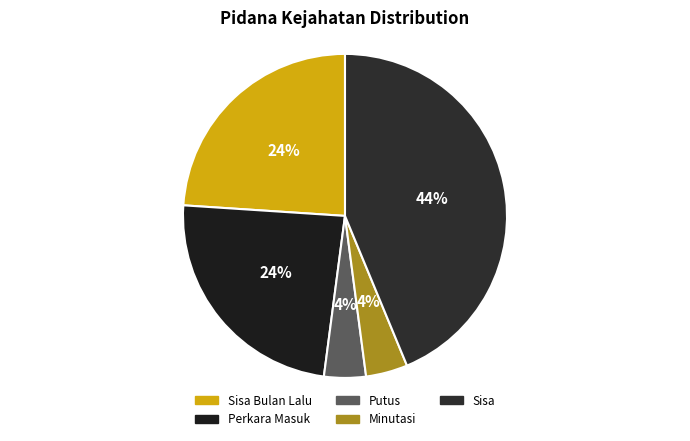

How much of the chart is everything except Perkara Masuk?

76.0%